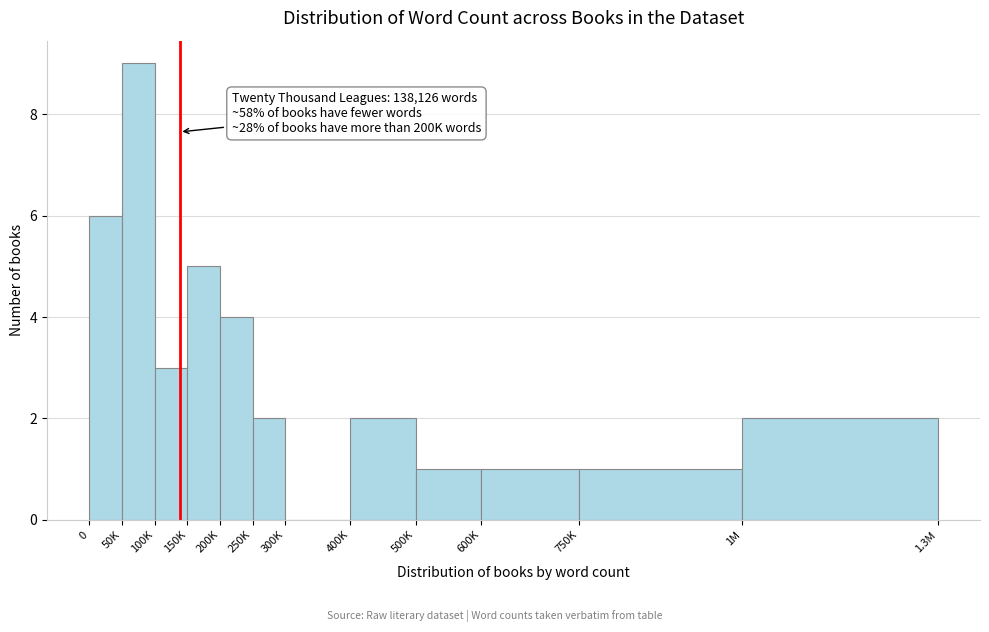

Reading left to right, what are all the values shown in this chart?

0=6	50K=9	100K=3	150K=5	200K=4	250K=2	300K=0	400K=2	500K=1	600K=1	750K=1	1M=2